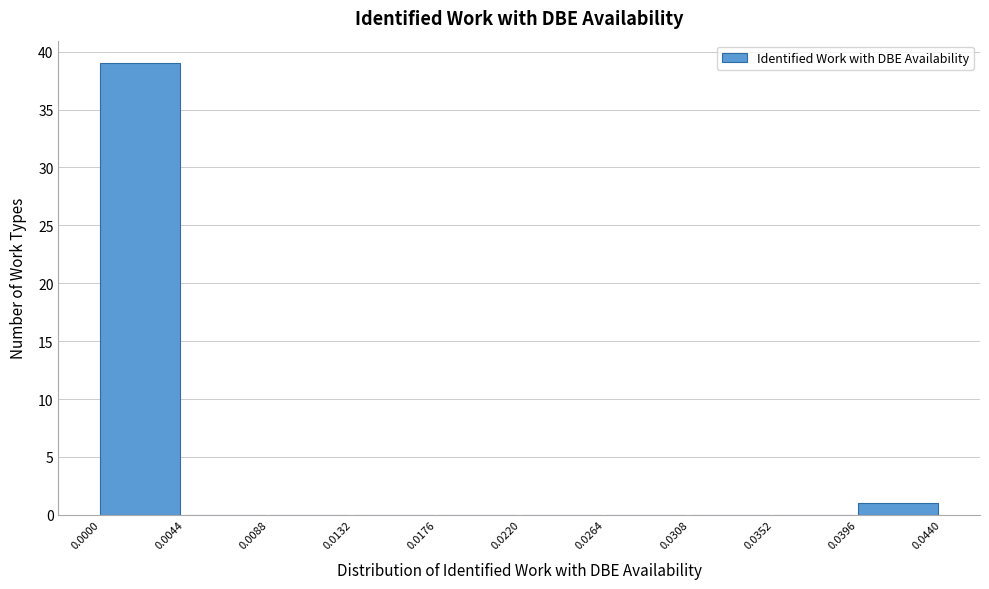

What is the height of the bar covering 0.0396 to 0.0440 on the x-axis? The values are not printed on the chart, so give them approximately, as read against the axis.

1